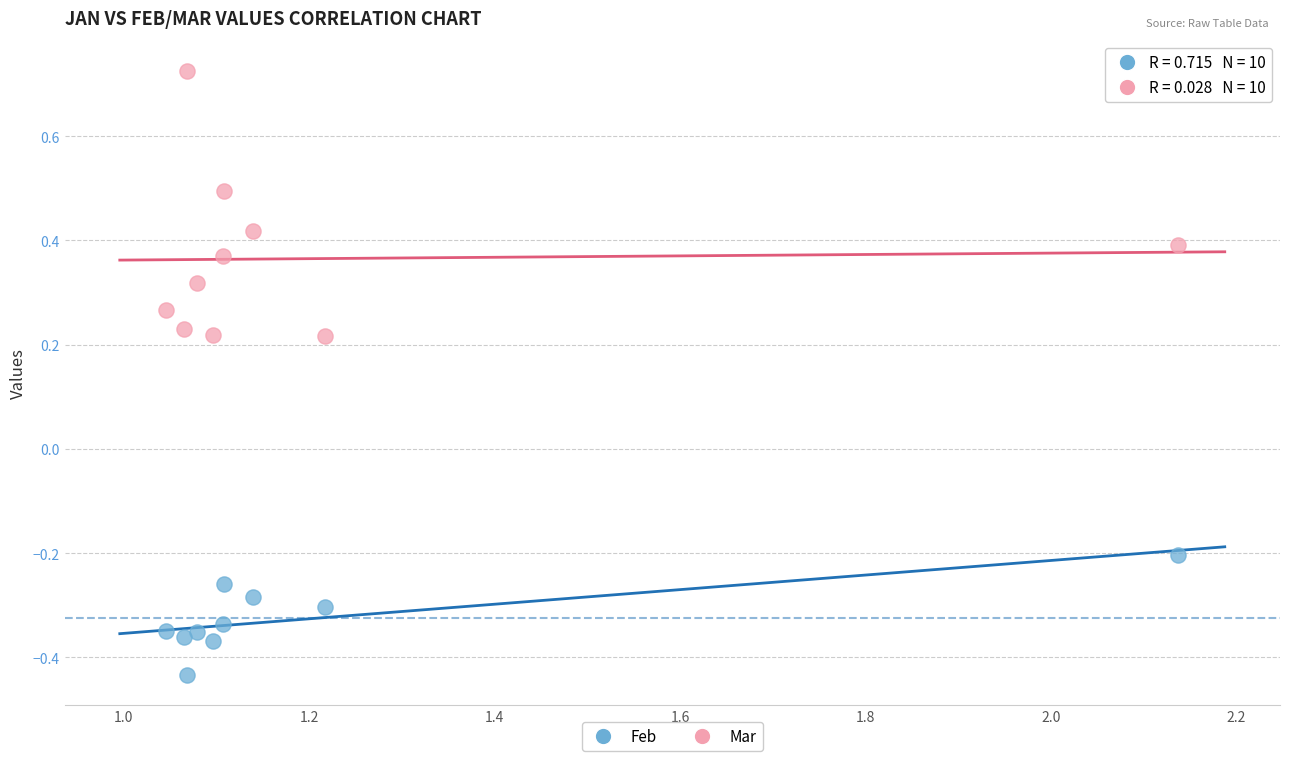

Which series reaches the maximum Y coordinate?

Mar